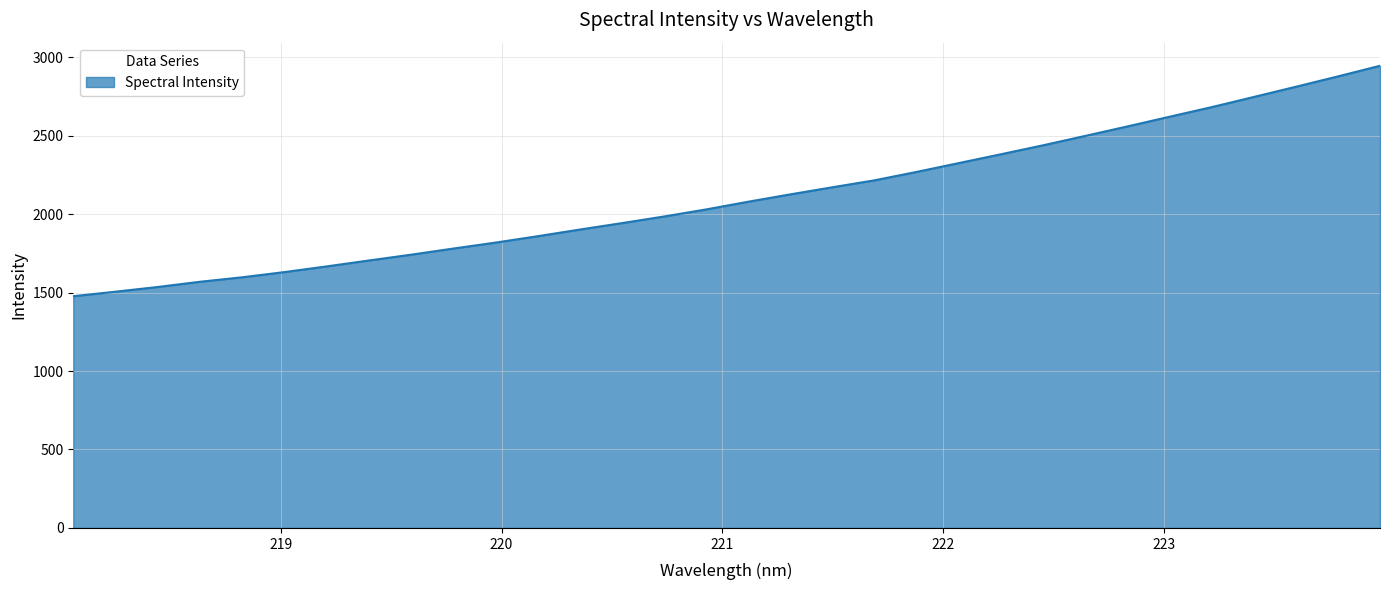

What is the difference between the maximum and minimum values?

1468.3